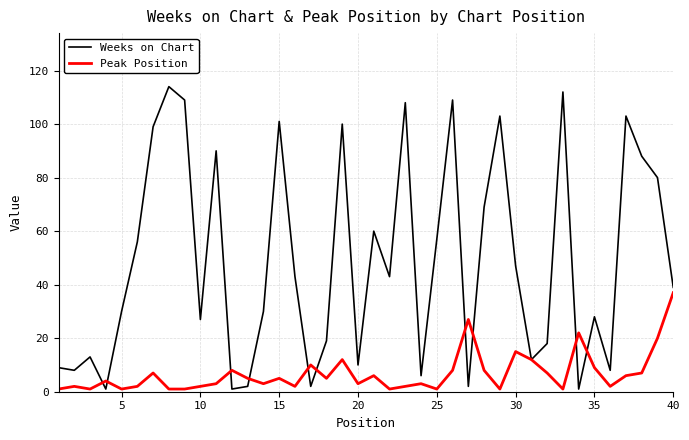

Rank the series by their average value, from highest to lowest.

Weeks on Chart, Peak Position